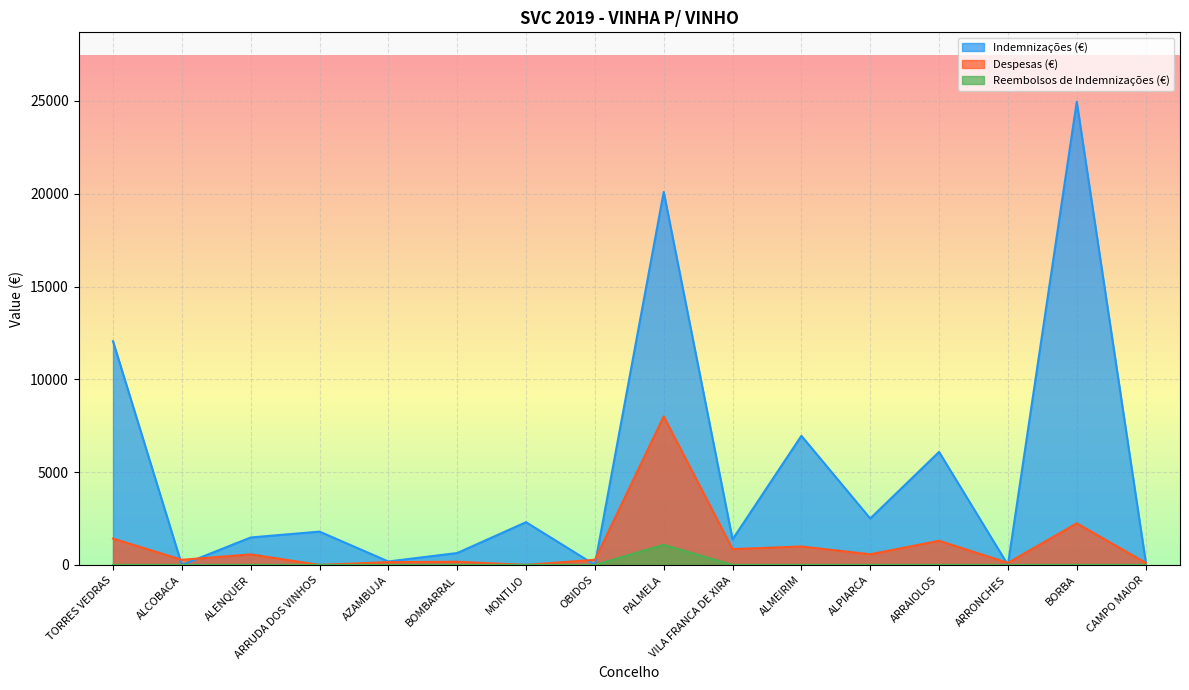

At which category is the sum across all series the highest?

PALMELA